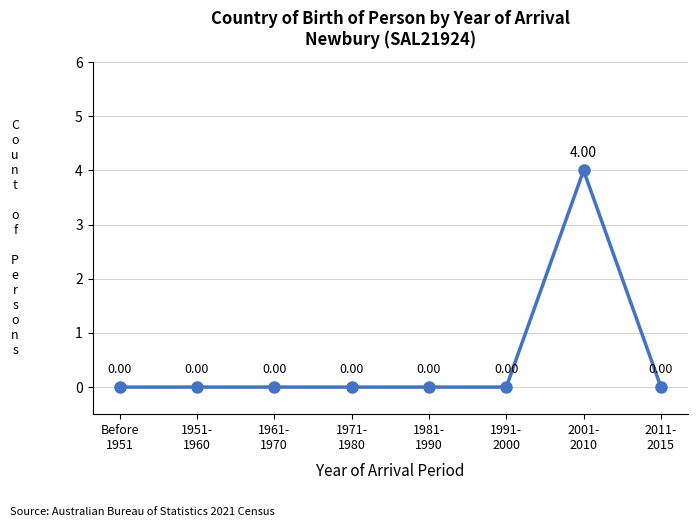

What is the change in value from 1961-
1970 to 2001-
2010?

+4